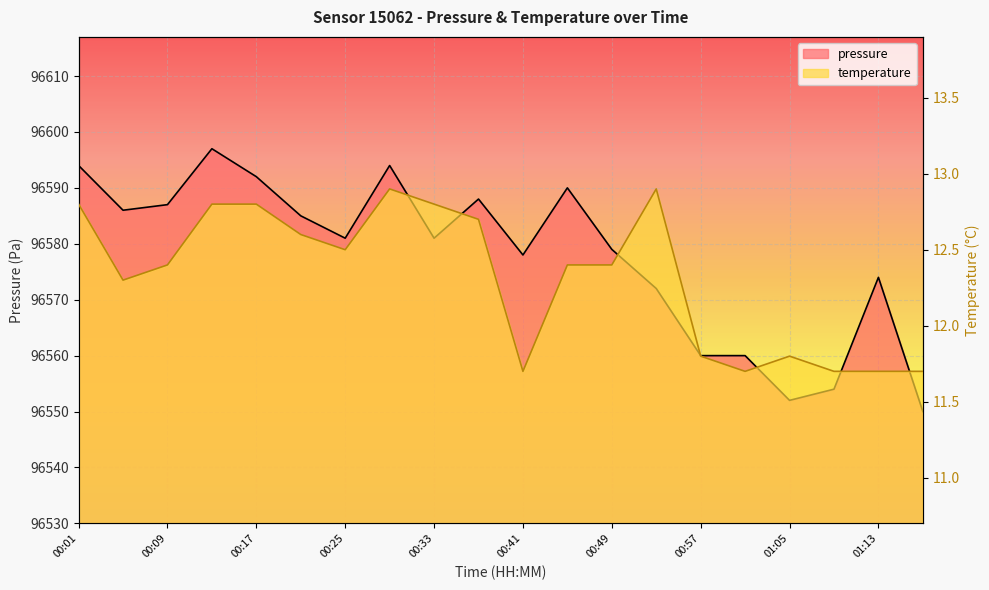

What is the sum of the temperature values at 01:13 and 00:33?

24.5